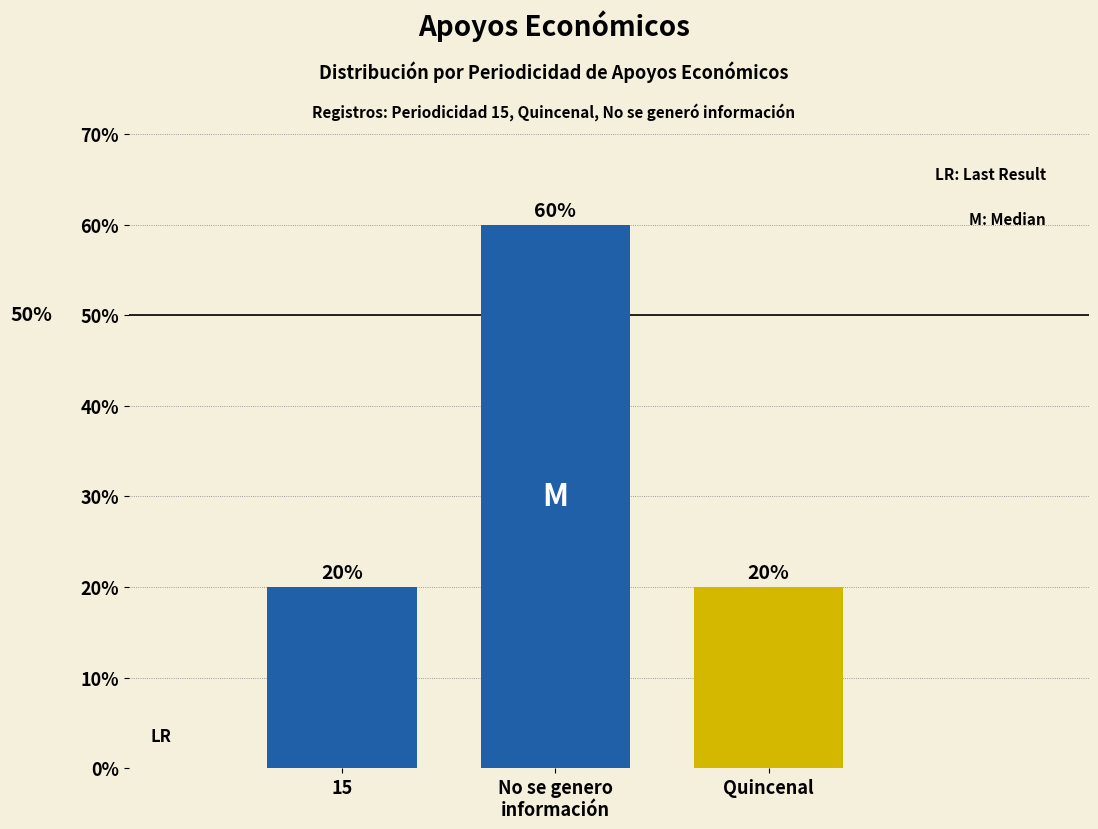

Reading left to right, what are all the values shown in this chart?

20	60	20